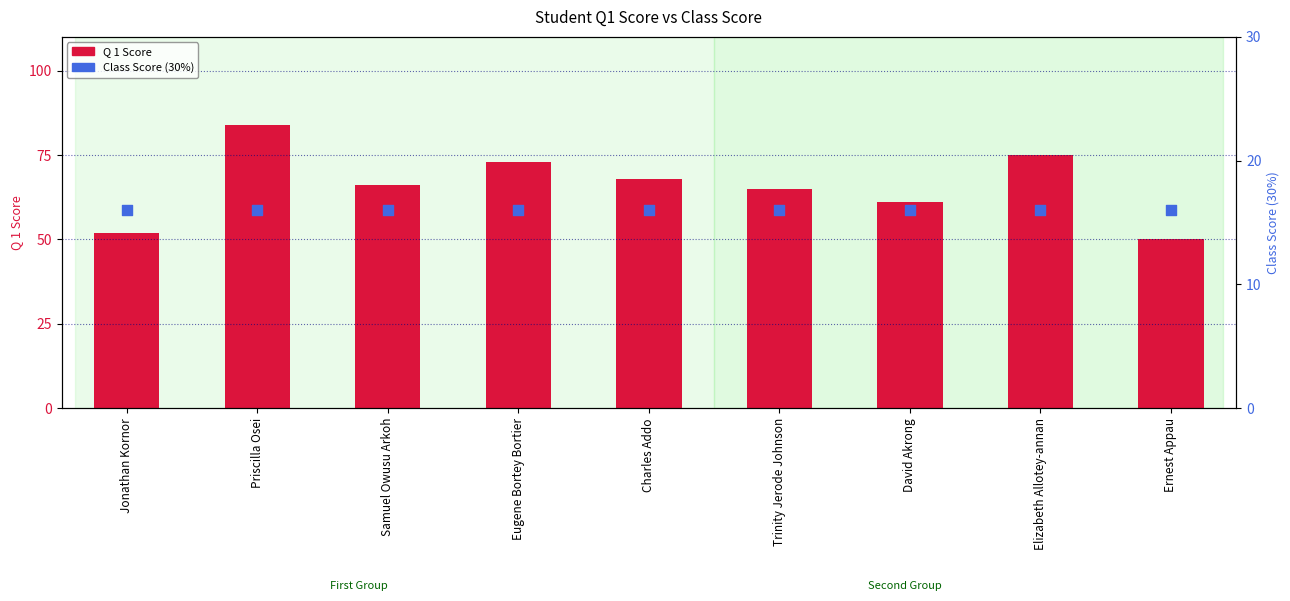

At which category is the sum across all series the highest?

Priscilla Osei